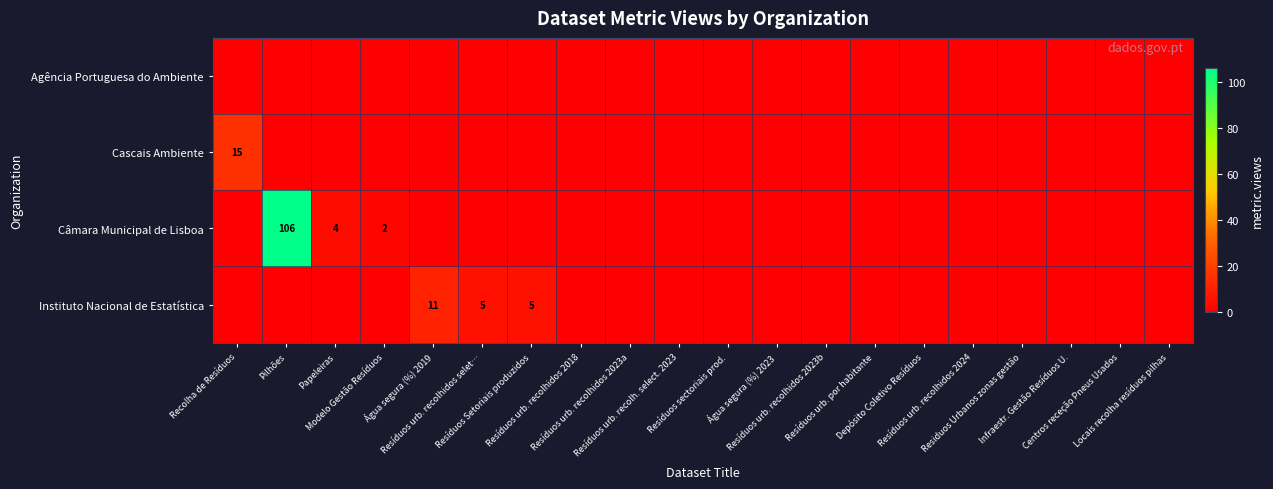

At which label is Agência Portuguesa do Ambiente closest to 0?

Recolha de Resíduos